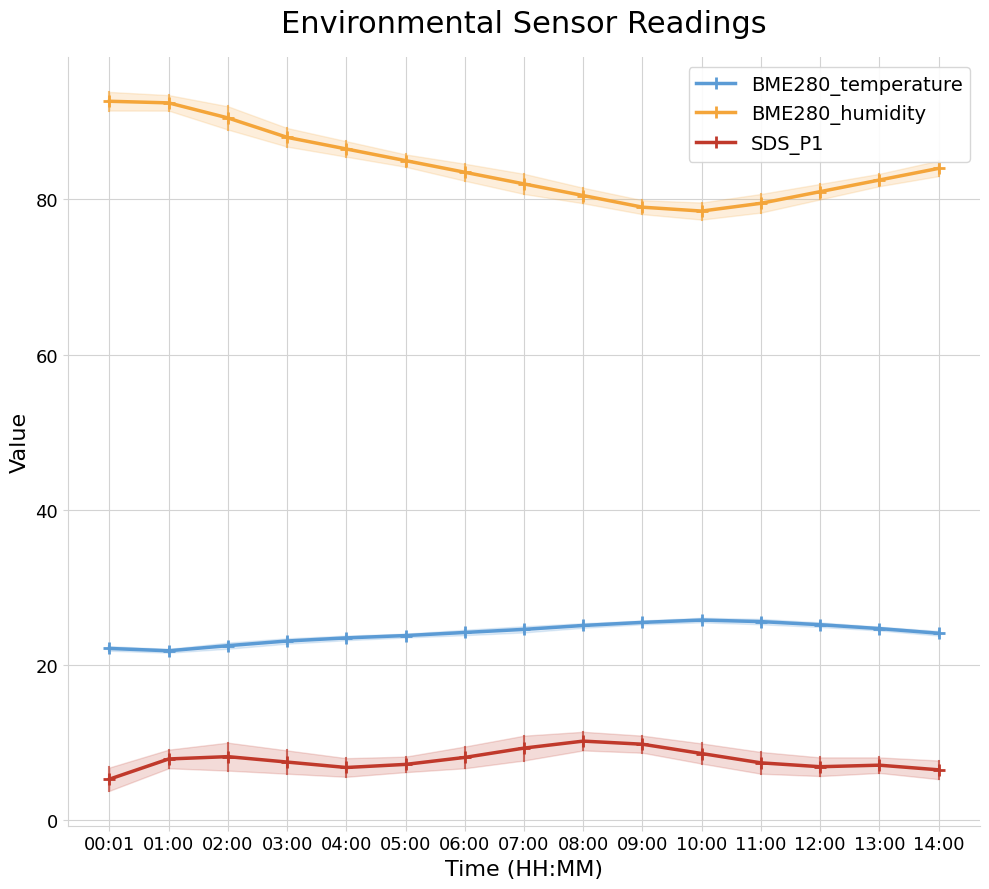

List the series in order of their overall mean, highest first.

BME280_humidity, BME280_temperature, SDS_P1